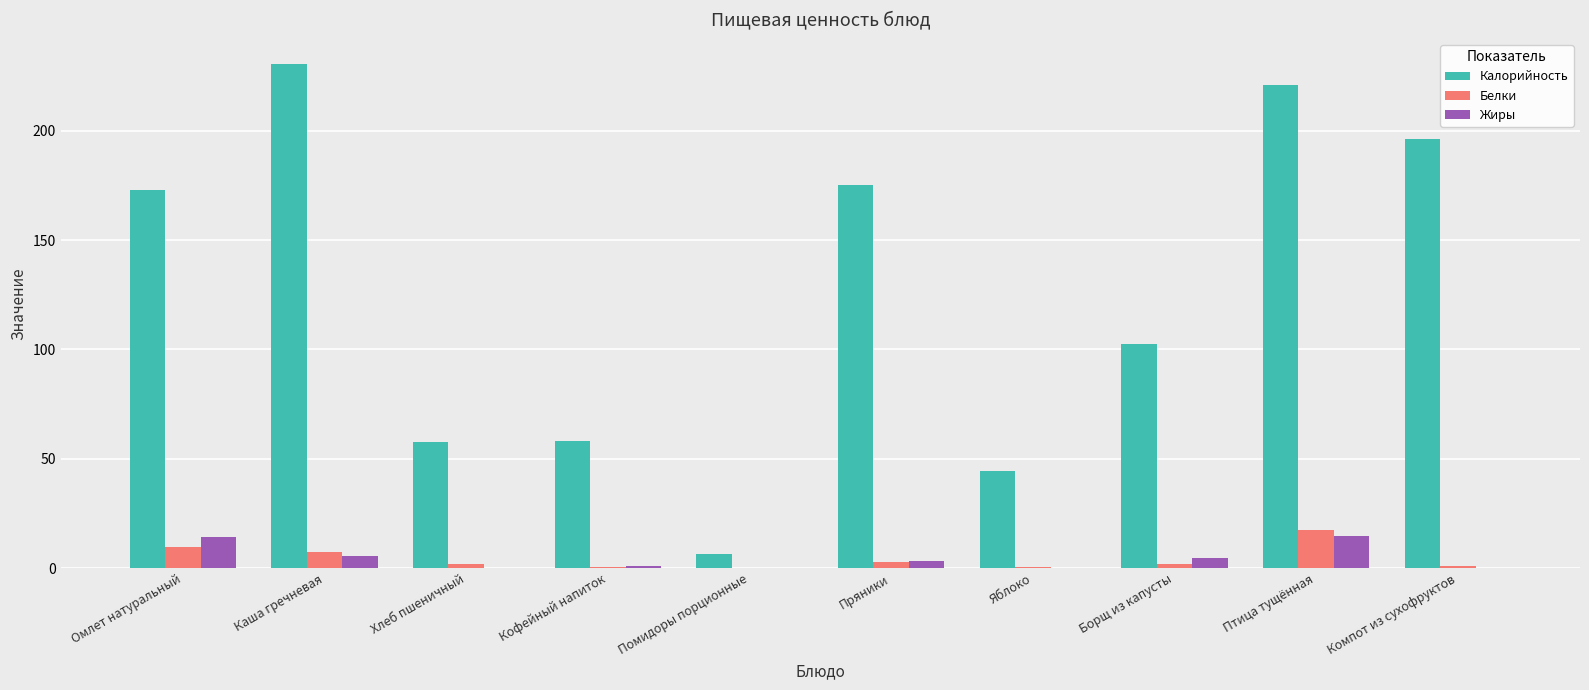

What is the sum of the Калорийность values at Яблоко and Кофейный напиток?

102.4